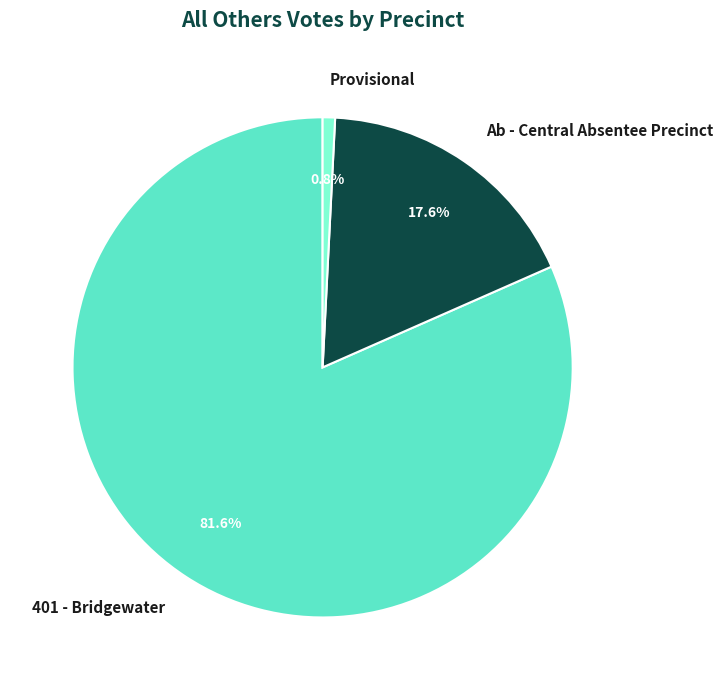

True or false: Provisional accounts for 1% of the total.

True